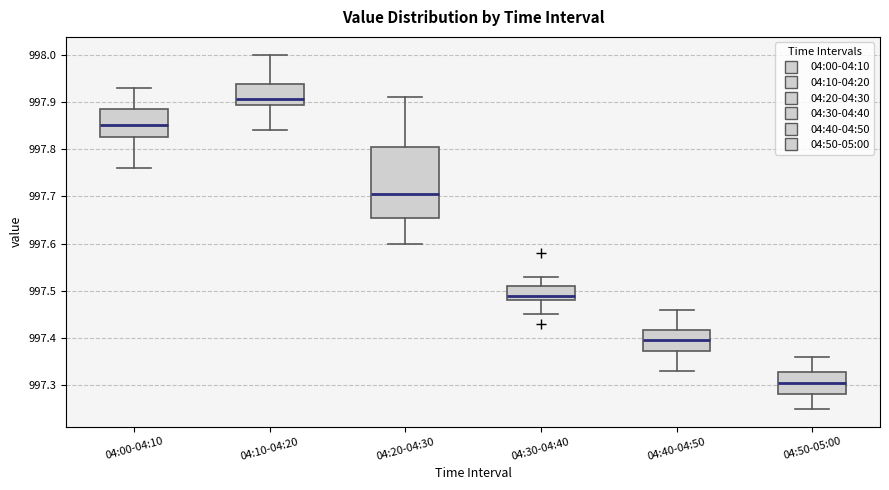

Reading left to right, read every box against the y-axis: the position of its median line, the range the box covers, and the ends of its whiskers. The values are not printed on the chart, so give them approximately, as read against the axis.

04:00-04:10: median 997.85, box 997.83 to 997.89, whiskers 997.76 to 997.93
04:10-04:20: median 997.91, box 997.89 to 997.94, whiskers 997.84 to 998.00
04:20-04:30: median 997.71, box 997.66 to 997.81, whiskers 997.60 to 997.91
04:30-04:40: median 997.49, box 997.48 to 997.51, whiskers 997.45 to 997.53
04:40-04:50: median 997.40, box 997.37 to 997.42, whiskers 997.33 to 997.46
04:50-05:00: median 997.31, box 997.28 to 997.33, whiskers 997.25 to 997.36